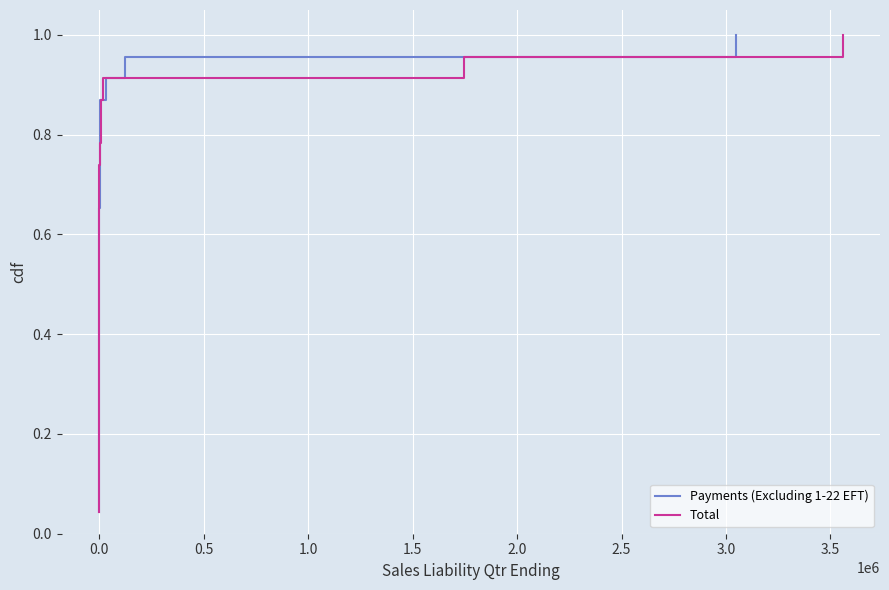

True or false: Total and Payments (Excluding 1-22 EFT) intersect in this chart.

False